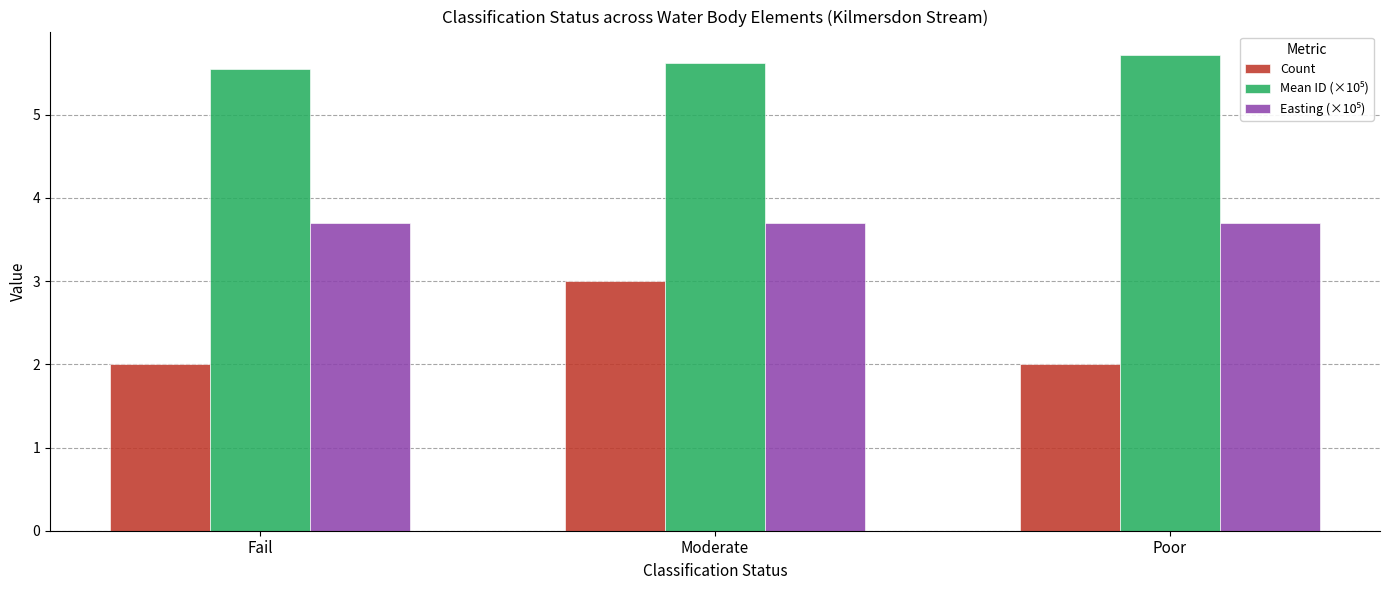

What is the minimum value for Count?

2.0